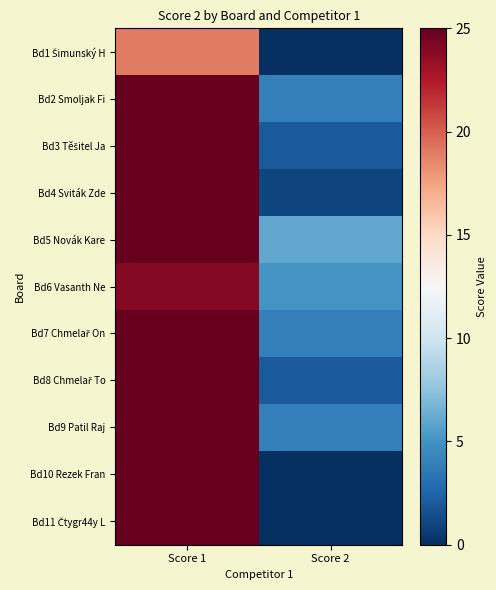

What is the total value across all series at Score 1?

268